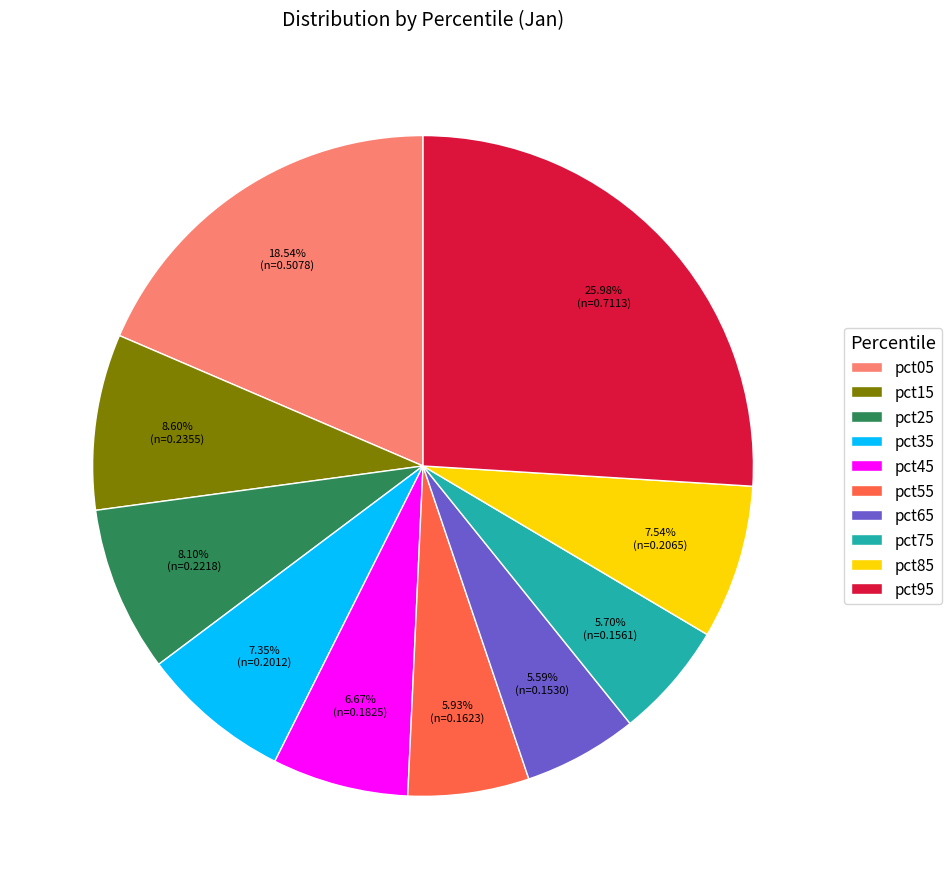

How many segments does this pie chart have?

10